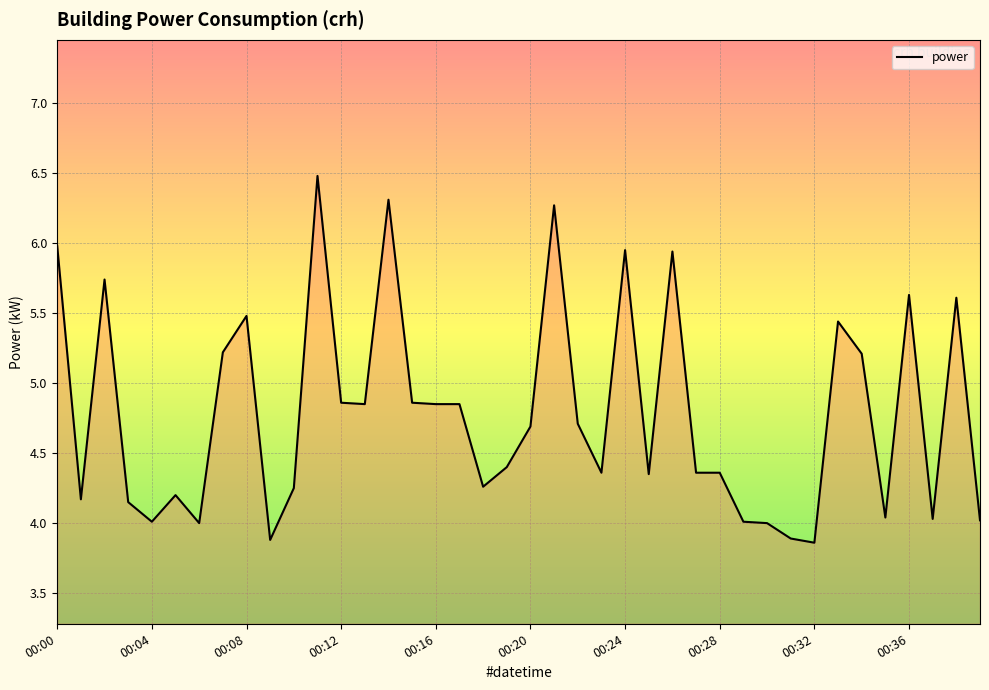

What is the greatest value displayed?

6.5